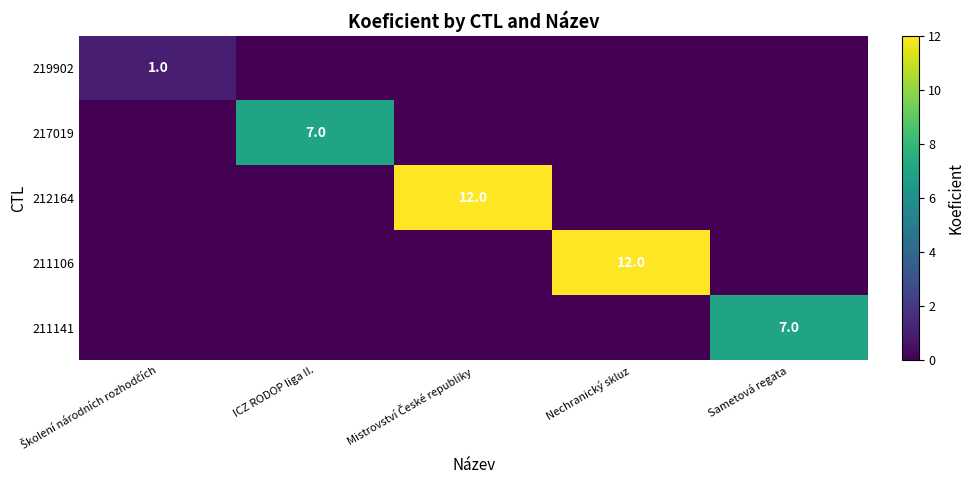

What is the difference between the highest and lowest values at ICZ RODOP liga II.?

7